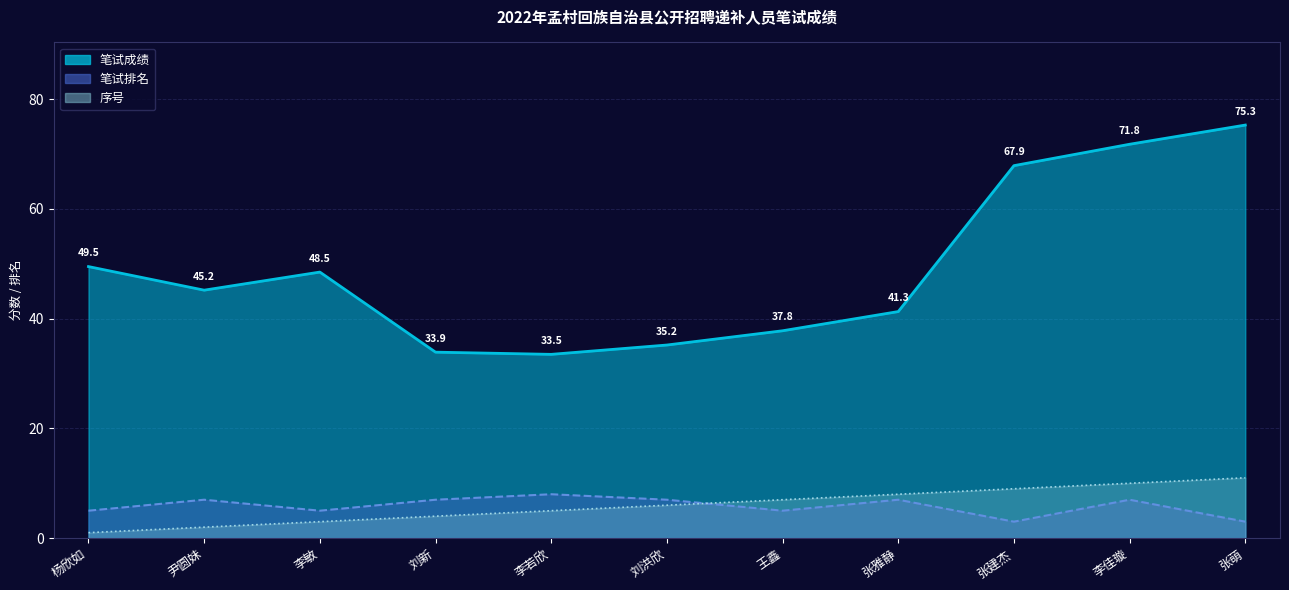

Reading left to right, transcribe all the data shown in this chart.

笔试成绩: 49.5	45.2	48.5	33.9	33.5	35.2	37.8	41.3	67.9	71.8	75.3
笔试排名: 5.0	7.0	5.0	7.0	8.0	7.0	5.0	7.0	3.0	7.0	3.0
序号: 1.0	2.0	3.0	4.0	5.0	6.0	7.0	8.0	9.0	10.0	11.0